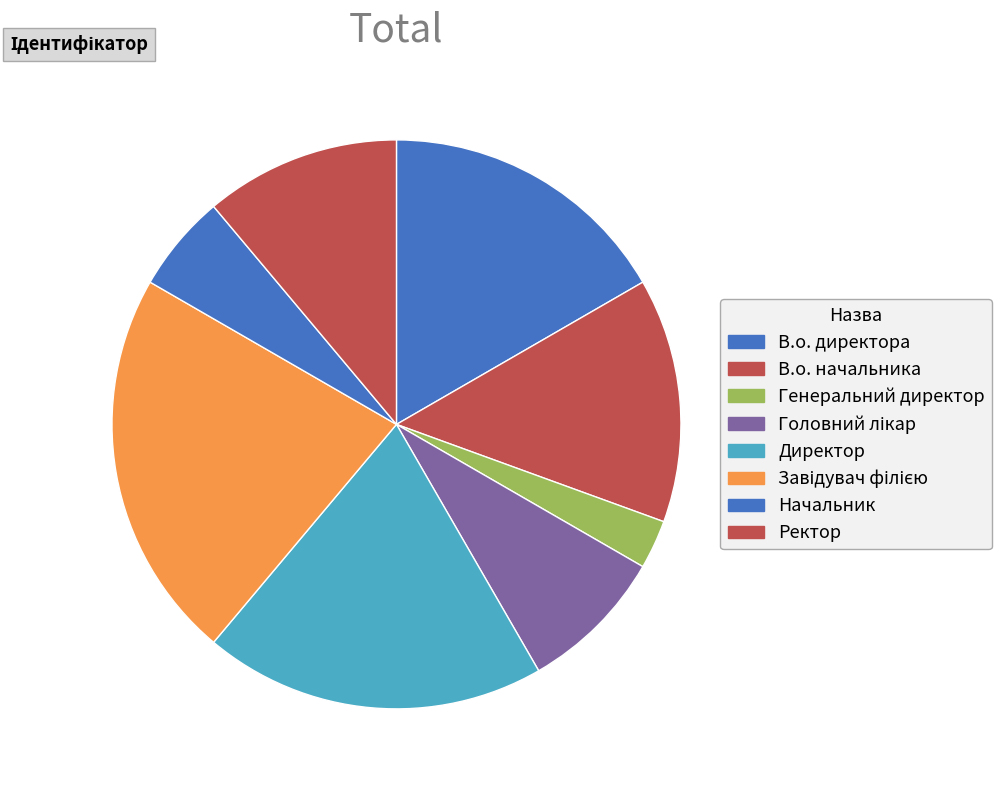

What is the smallest slice in the pie chart?

Генеральний директор